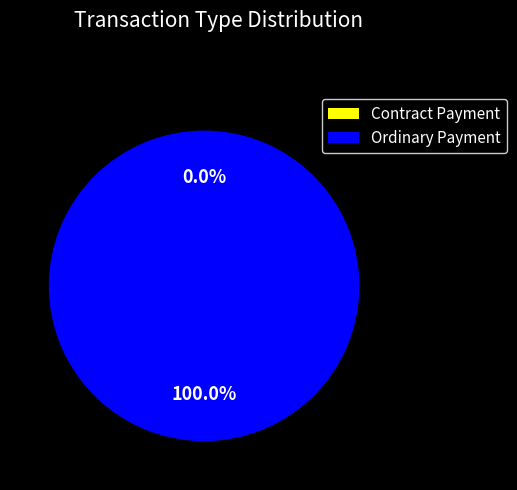

Which slice is the smallest?

Contract Payment